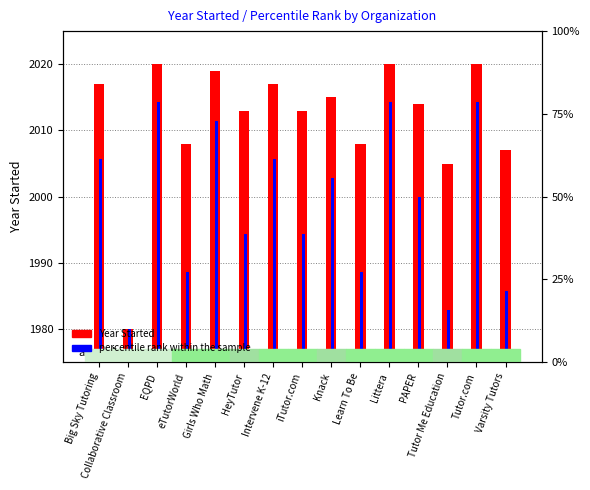

What are all the series names shown in the legend?

Year Started, percentile rank within the sample